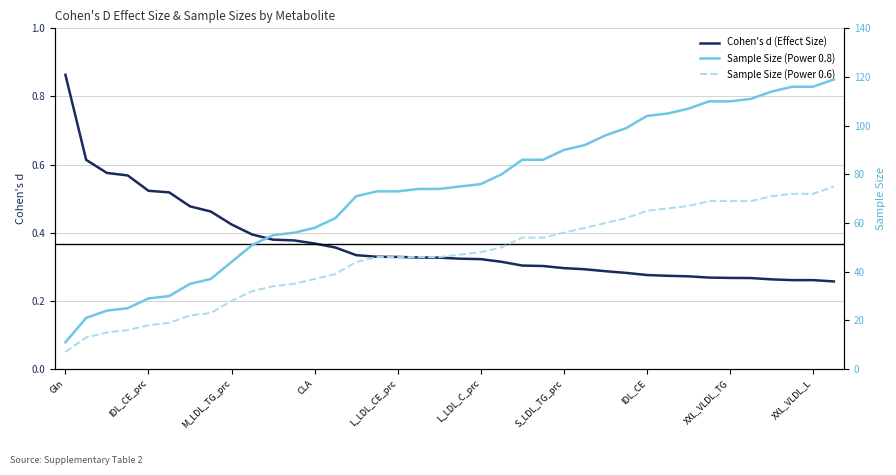

At which label does Cohen's d (Effect Size) reach its peak?

Gln